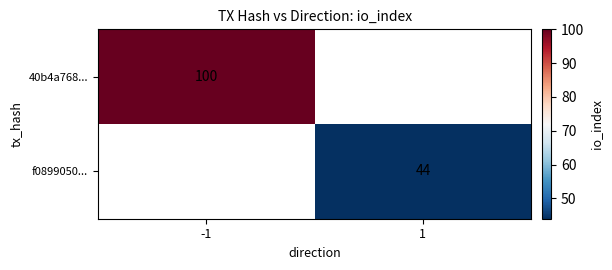

The 40b4a768... series shows 56 at -1. True or false?

False